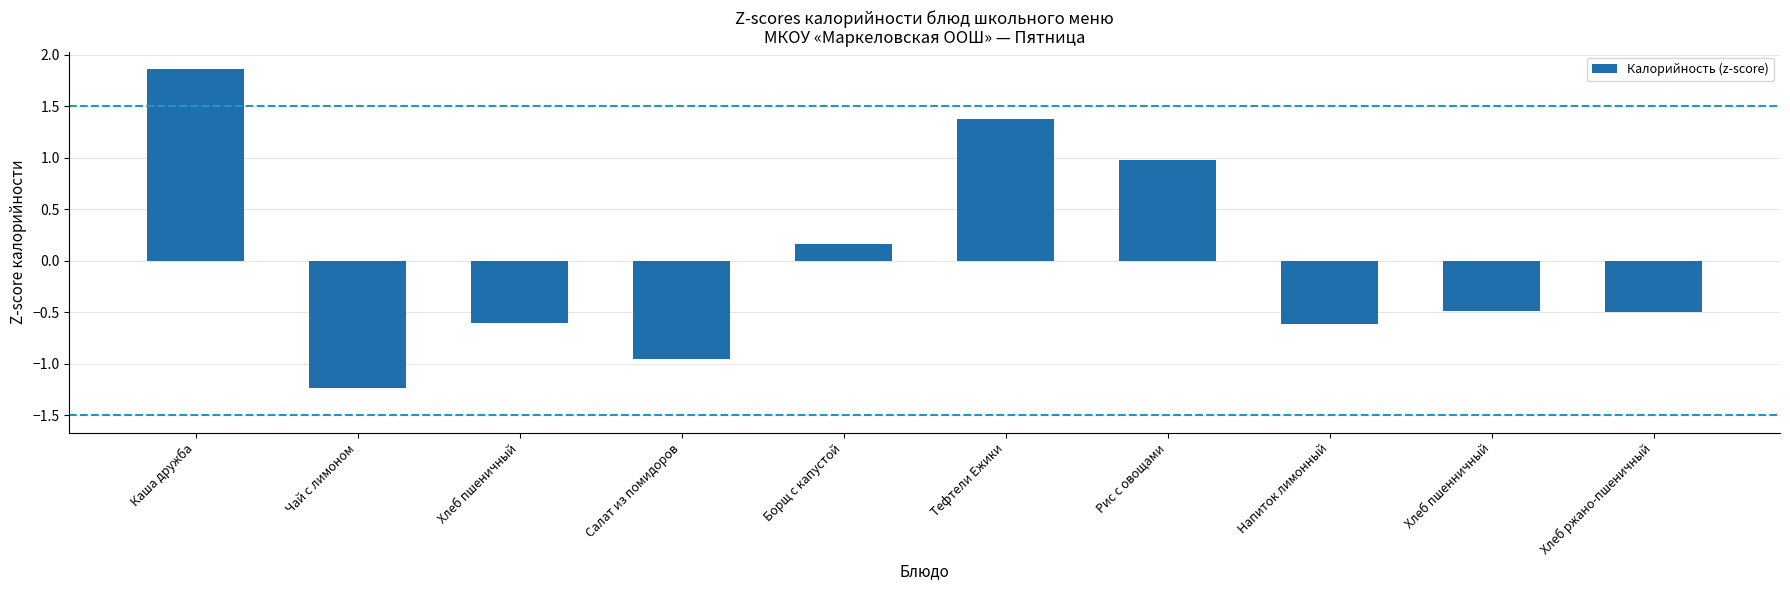

The chart shows a value of -0.2 at Салат из помидоров. True or false?

False